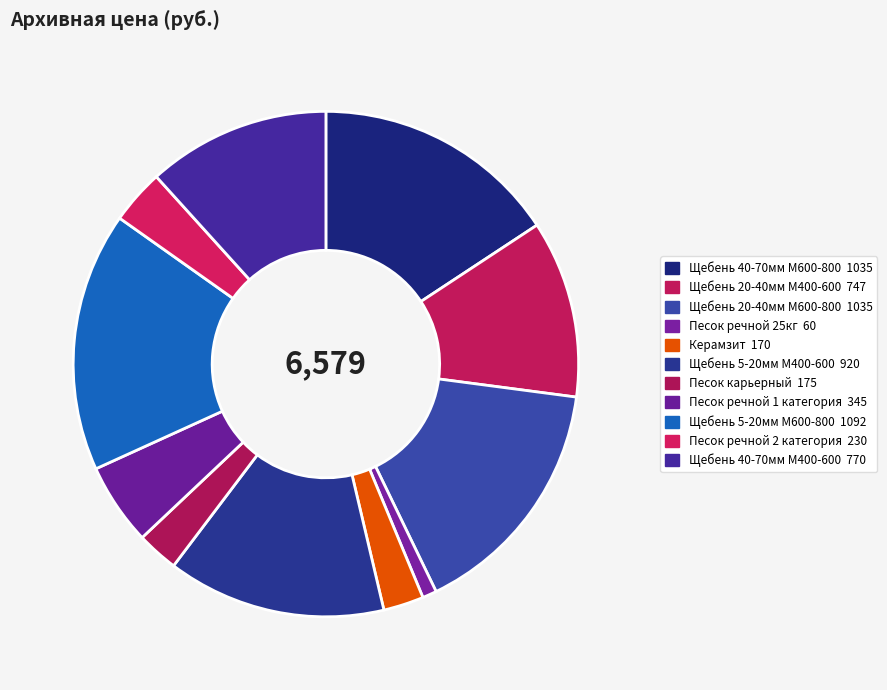

Count the number of slices in the pie.

11